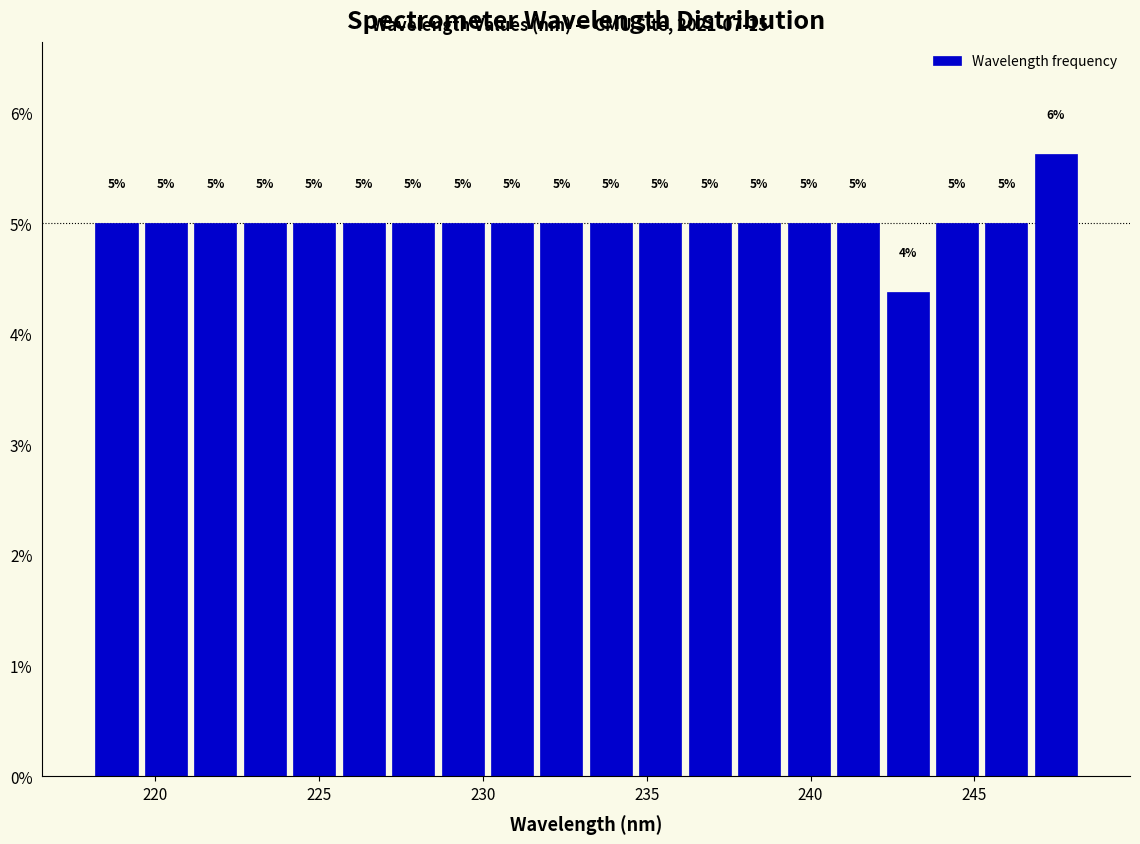

Around what value on the x-axis is the tallest bar? Give the approximate position of its centre, as read against the axis.

247.5